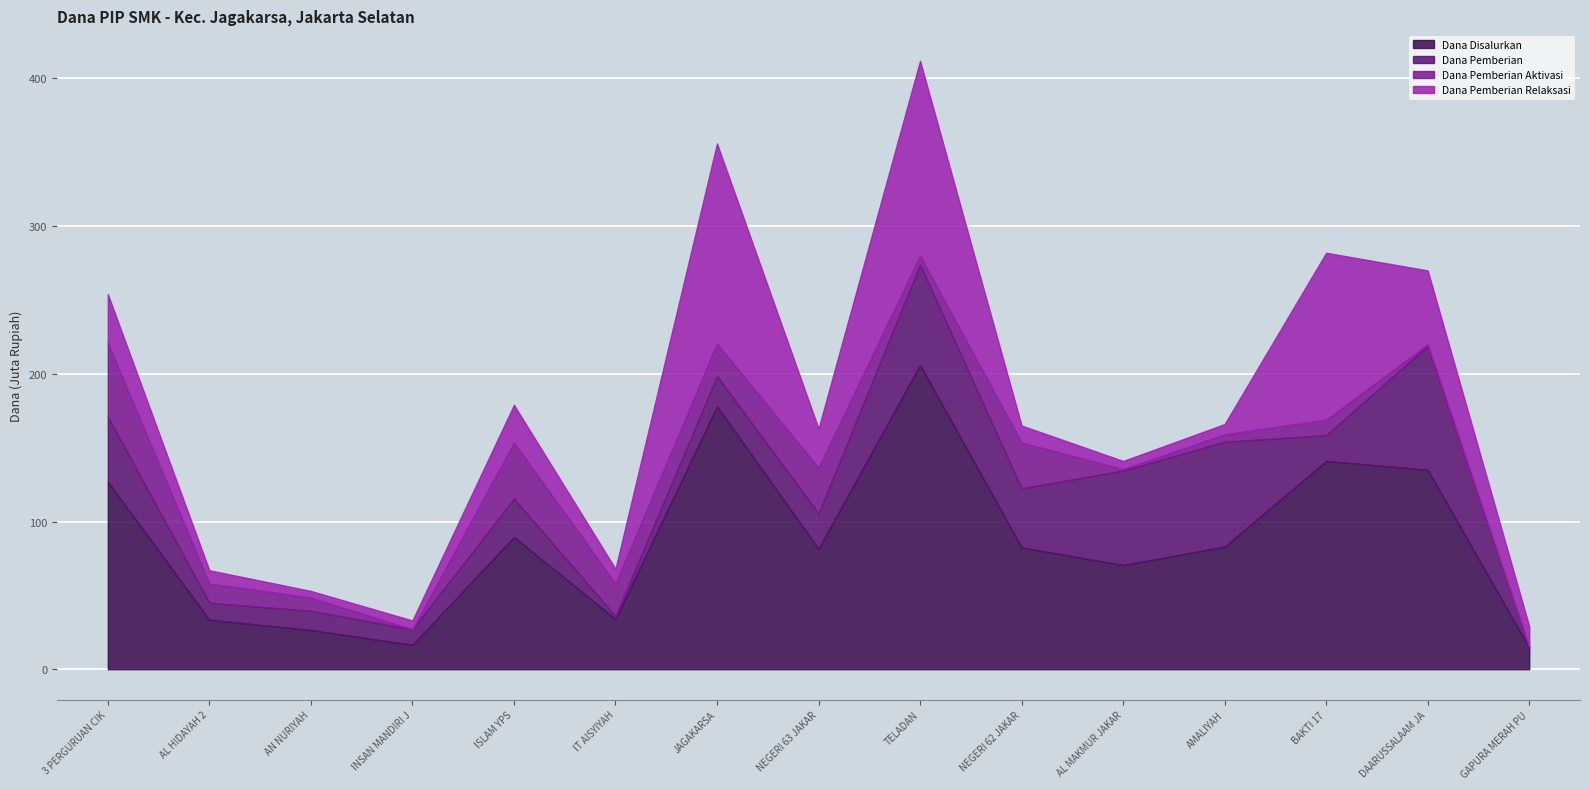

In Dana Pemberian Relaksasi, how many points are lower than both neighbors (excluding endpoints)?

4